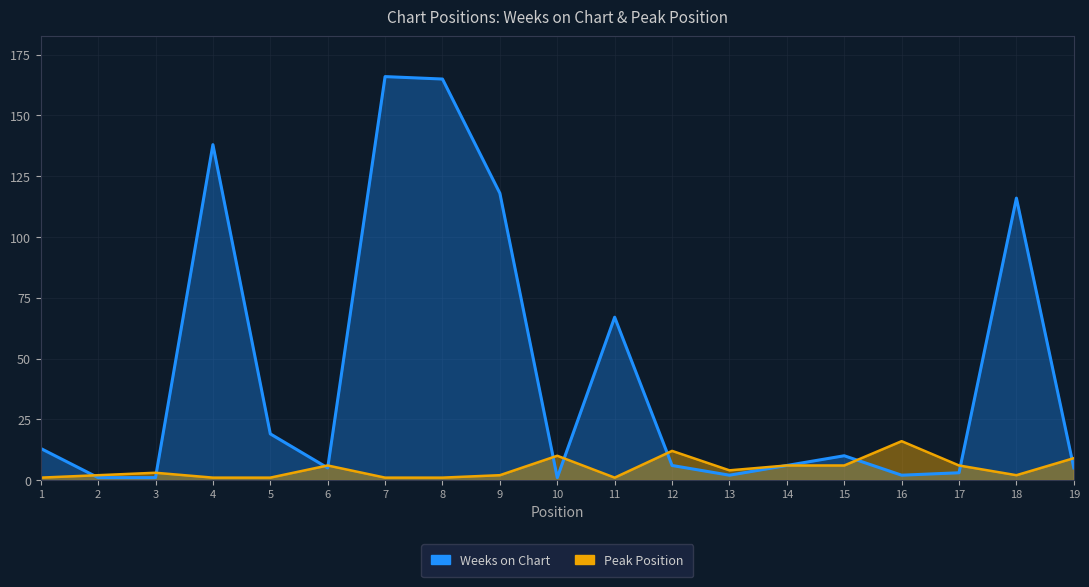

The value of Peak Position at 9 is 2. True or false?

True